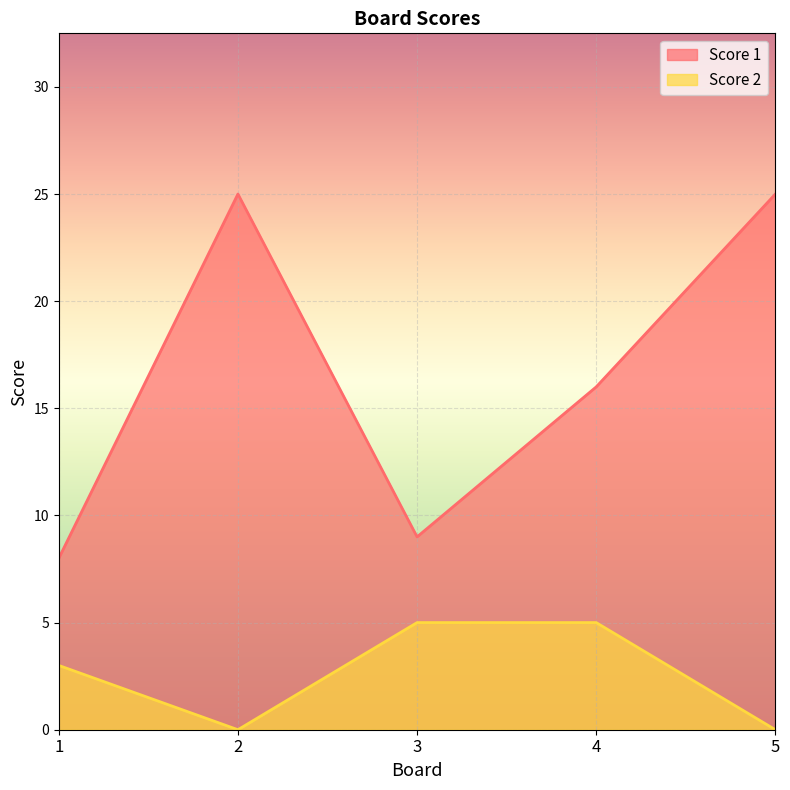

What are all the series names shown in the legend?

Score 1, Score 2